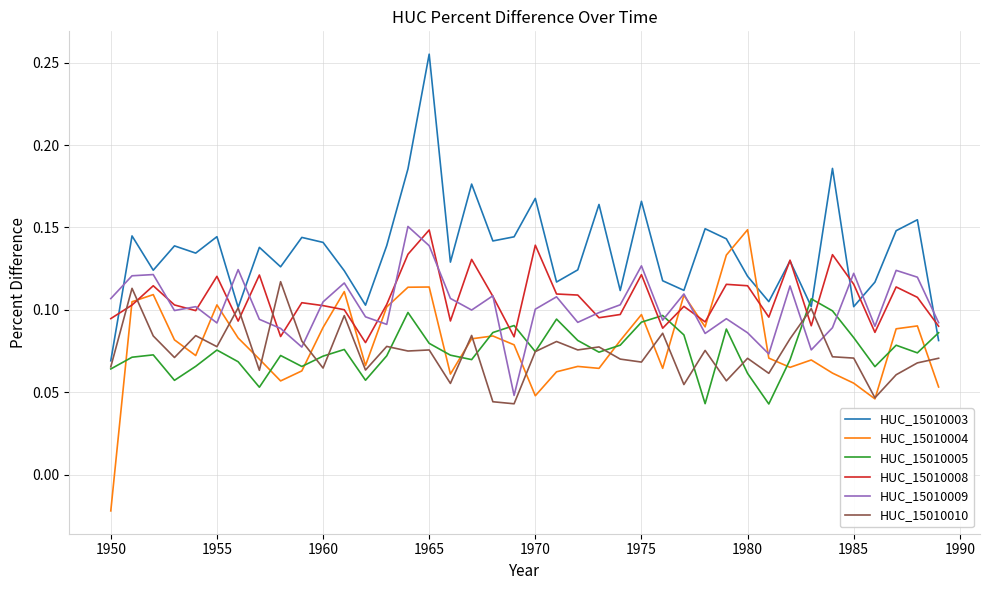

Does the chart have visible grid lines?

Yes